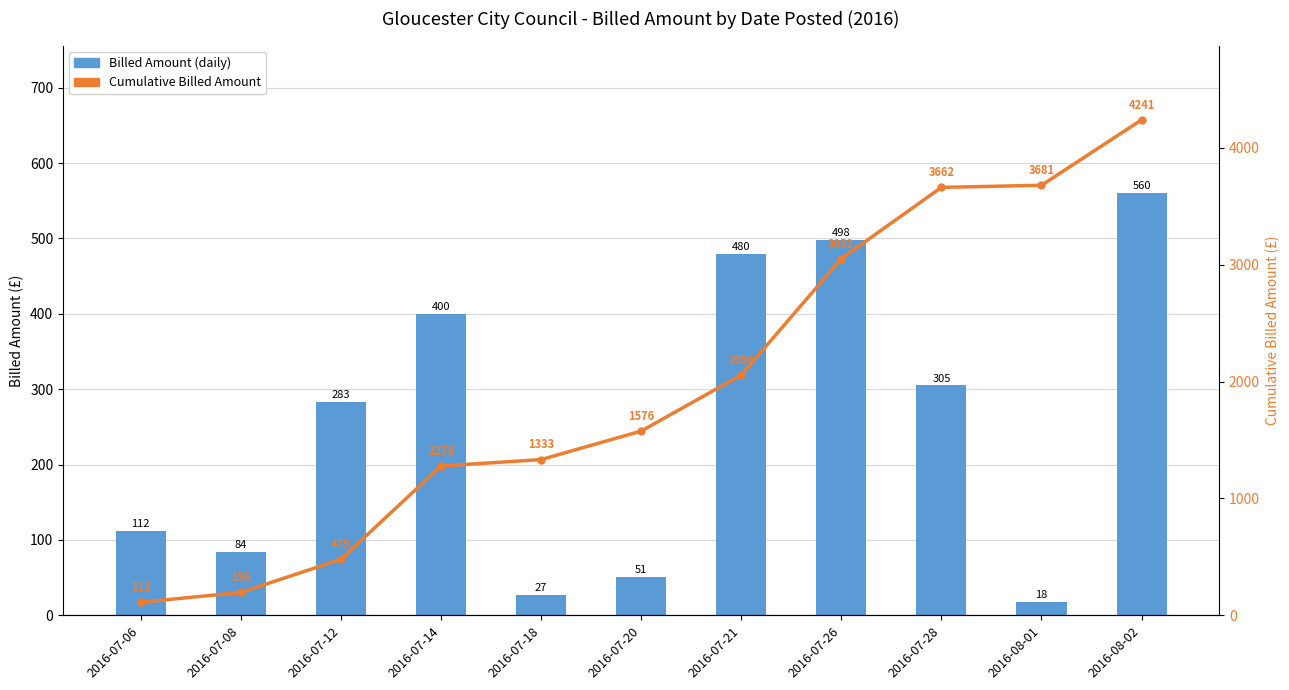

Which category has the lowest value across all series?

2016-08-01